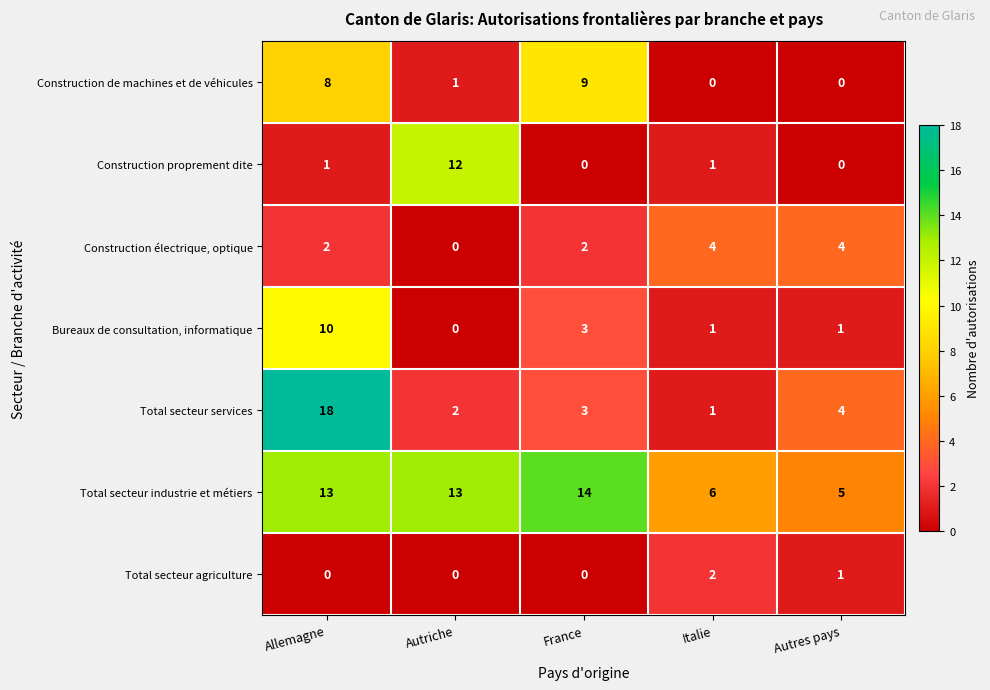

Where is Construction de machines et de véhicules nearest to the value 4?

Autriche